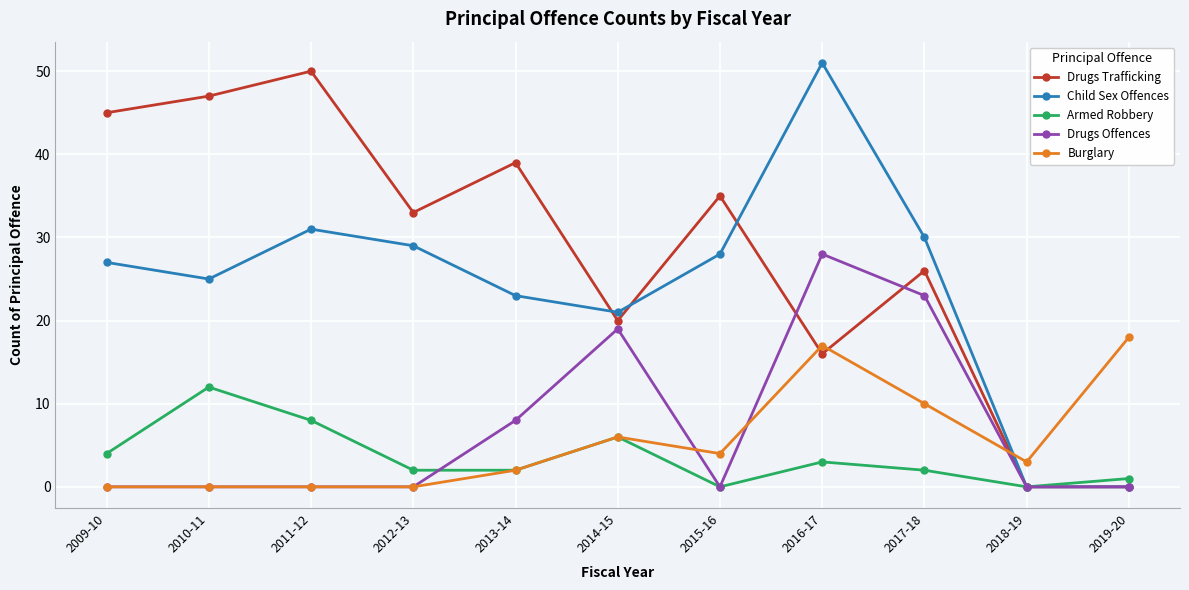

True or false: Burglary has a value of 4 at 2015-16.

True